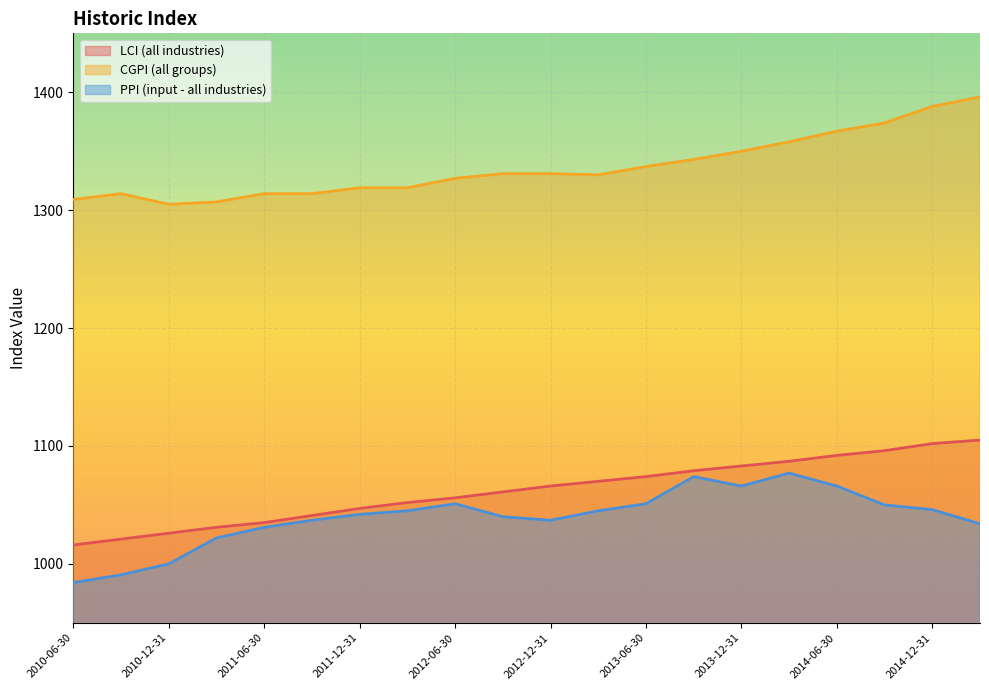

Which series has the largest total across all categories?

CGPI (all groups)